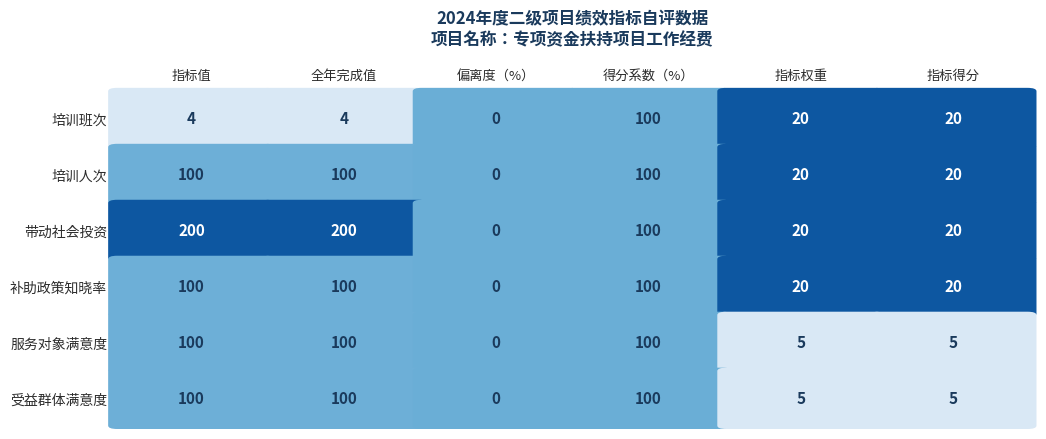

Reading left to right, extract all data points from this chart.

培训班次: 0=4	1=4	2=0	3=100	4=20	5=20
培训人次: 0=100	1=100	2=0	3=100	4=20	5=20
带动社会投资: 0=200	1=200	2=0	3=100	4=20	5=20
补助政策知晓率: 0=100	1=100	2=0	3=100	4=20	5=20
服务对象满意度: 0=100	1=100	2=0	3=100	4=5	5=5
受益群体满意度: 0=100	1=100	2=0	3=100	4=5	5=5